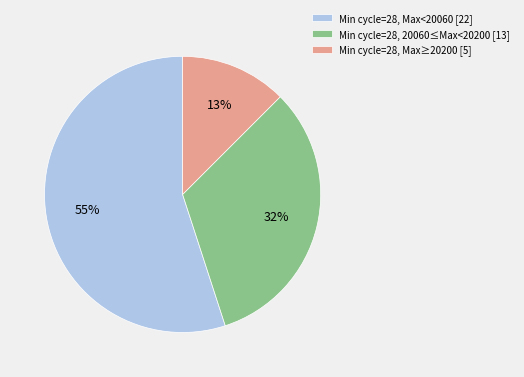

True or false: Min cycle=28, Max<20060 [22] accounts for 62% of the total.

False